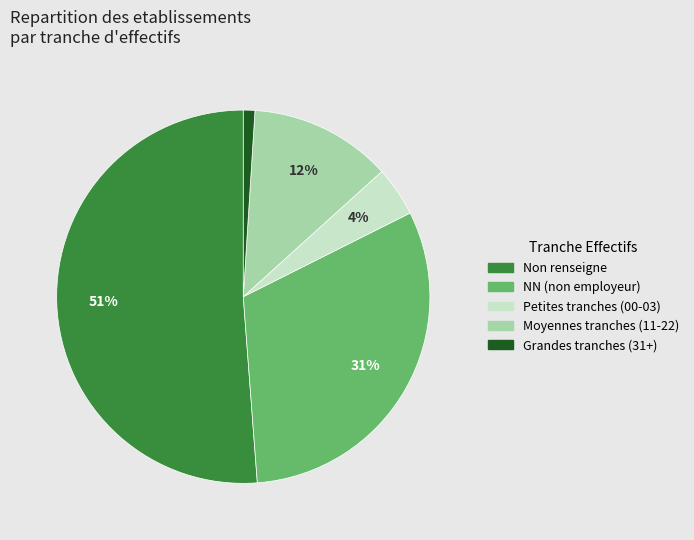

To the nearest percent, what is the average slice percentage?

20%